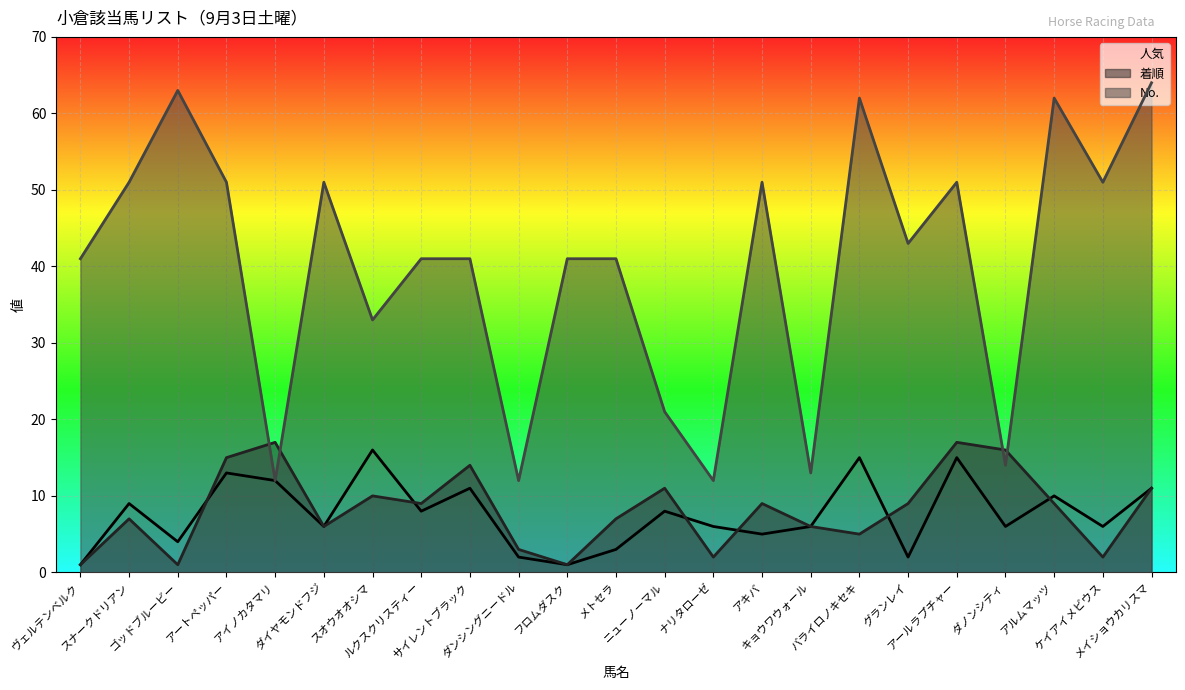

What are all the series names shown in the legend?

人気, 着順, No.